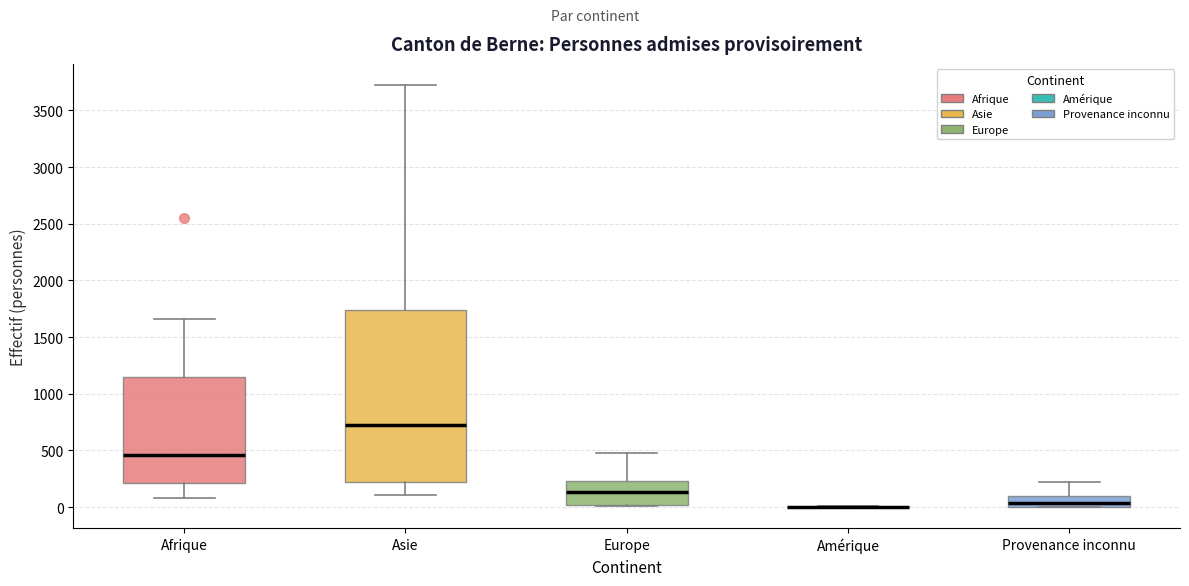

Reading left to right, read every box against the y-axis: the position of its median line, the range the box covers, and the ends of its whiskers. The values are not printed on the chart, so give them approximately, as read against the axis.

Afrique: median 450, box 200 to 1150, whiskers 100 to 1650
Asie: median 700, box 200 to 1750, whiskers 100 to 3700
Europe: median 150, box 0 to 250, whiskers 0 to 500
Amérique: box collapsed to a line at 0, whiskers 0 to 0
Provenance inconnu: median 50, box 0 to 100, whiskers 0 to 250